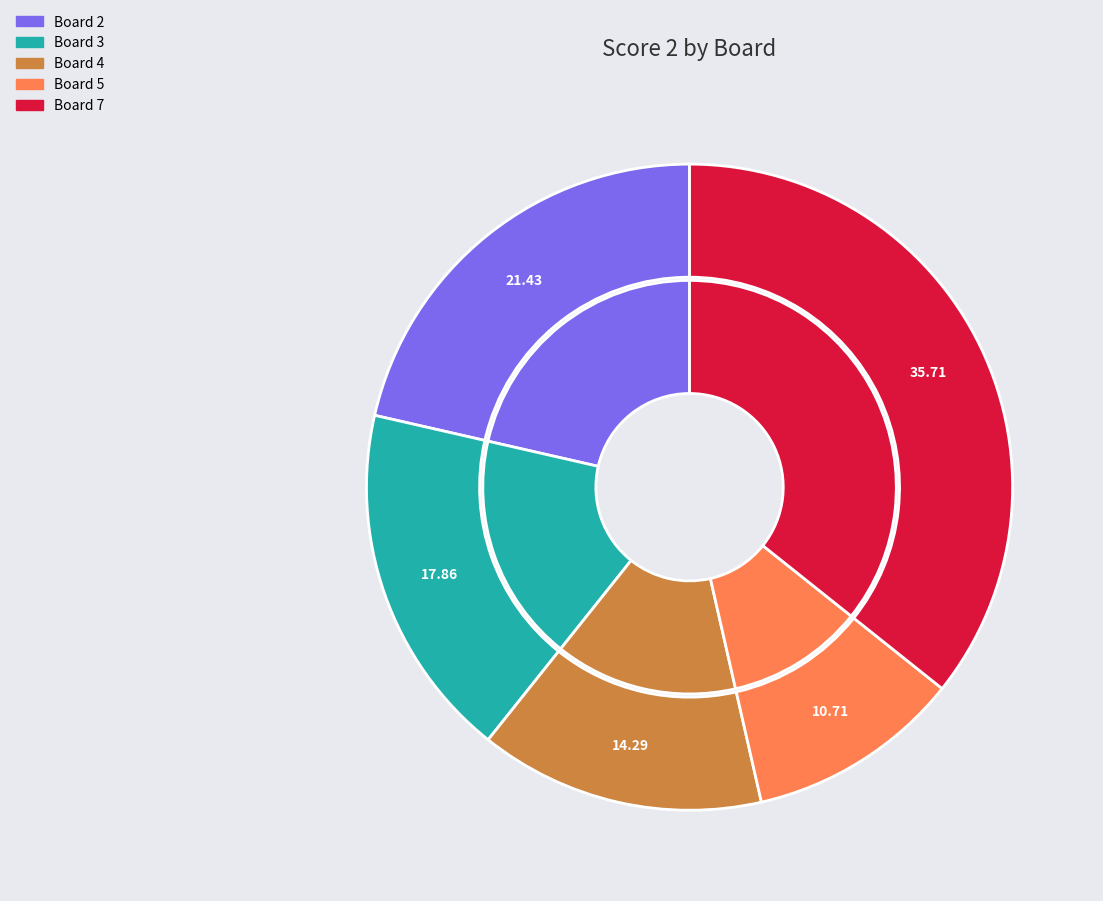

Count the number of slices in the pie.

8